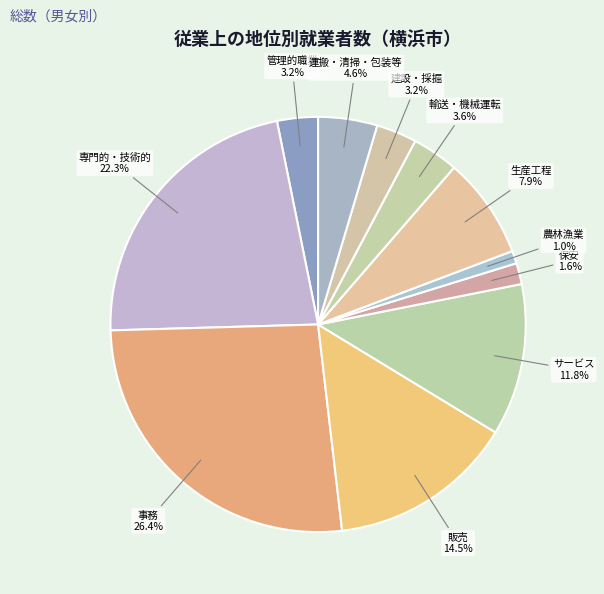

Does any single category account for the majority?

No